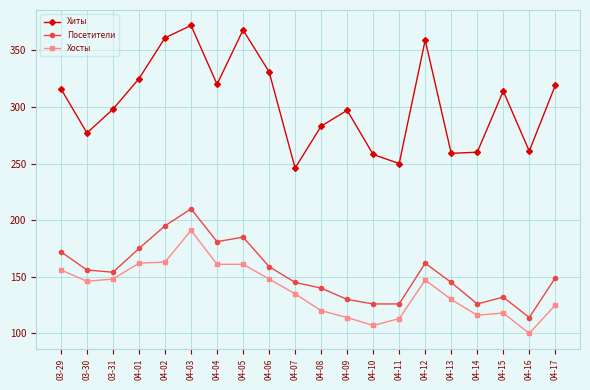

Read the Хиты value at 03-30, to the nearest 5.

275